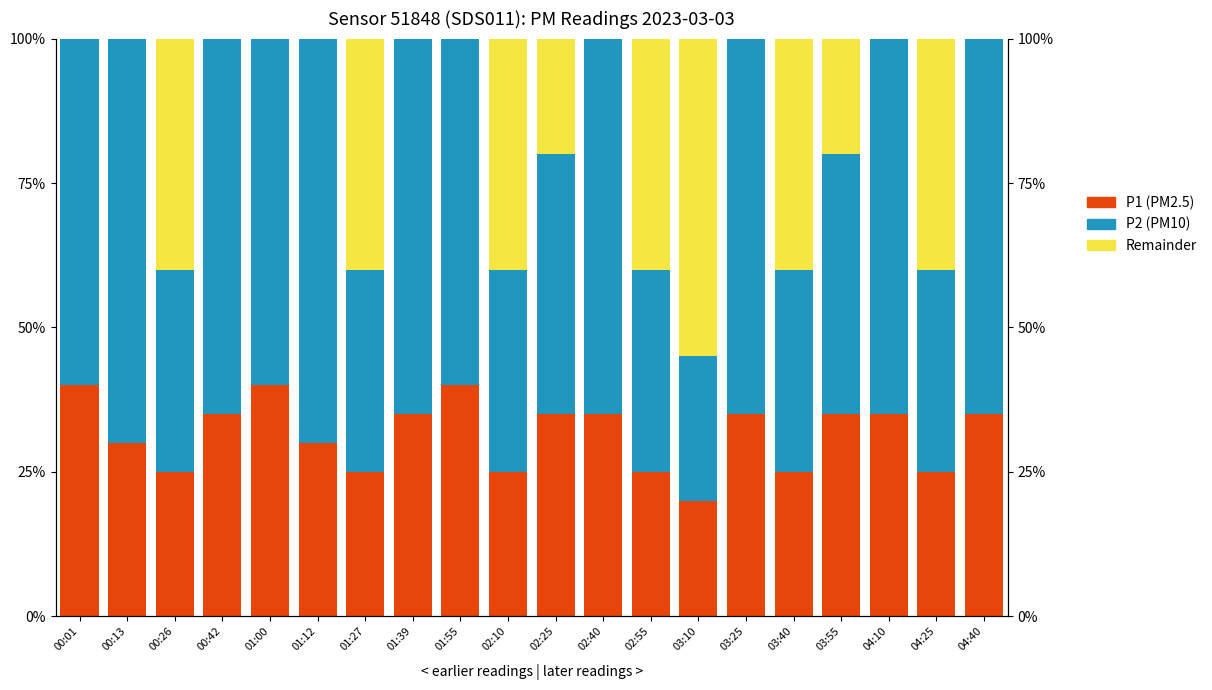

True or false: P2 (PM10) has a value of 0.9 at 00:42.

False